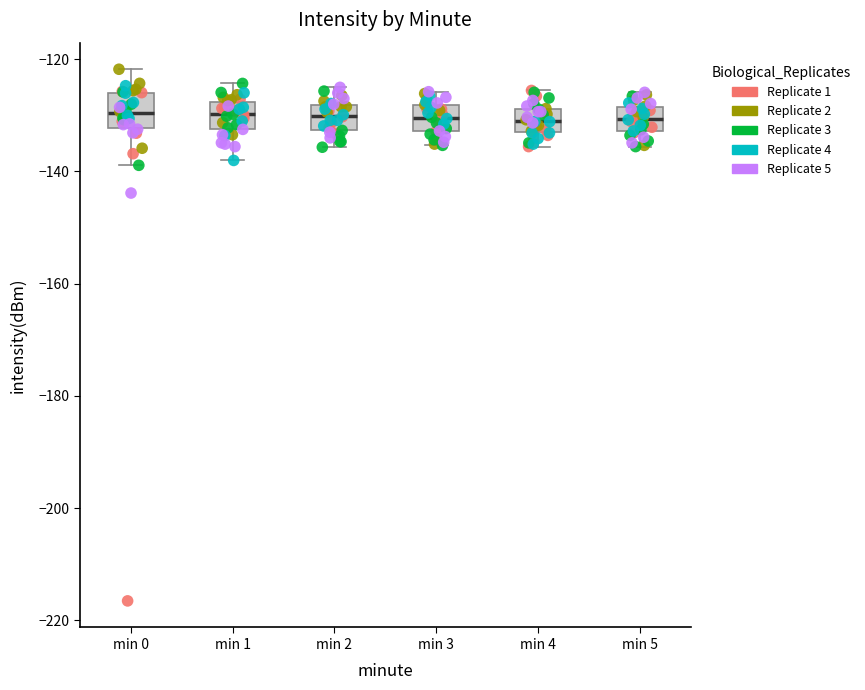

Reading left to right, transcribe this box plot: for each box, give where its median line is, the range the box spans, and where its two whiskers end, as read against the y-axis. The values are not printed on the chart, so give them approximately, as read against the axis.

min 0: median -130, box -132 to -126, whiskers -138 to -122
min 1: median -130, box -132 to -128, whiskers -138 to -124
min 2: median -130, box -132 to -128, whiskers -136 to -126
min 3: median -130, box -132 to -128, whiskers -136 to -126
min 4: median -130, box -134 to -128, whiskers -136 to -126
min 5: median -130, box -132 to -128, whiskers -136 to -126